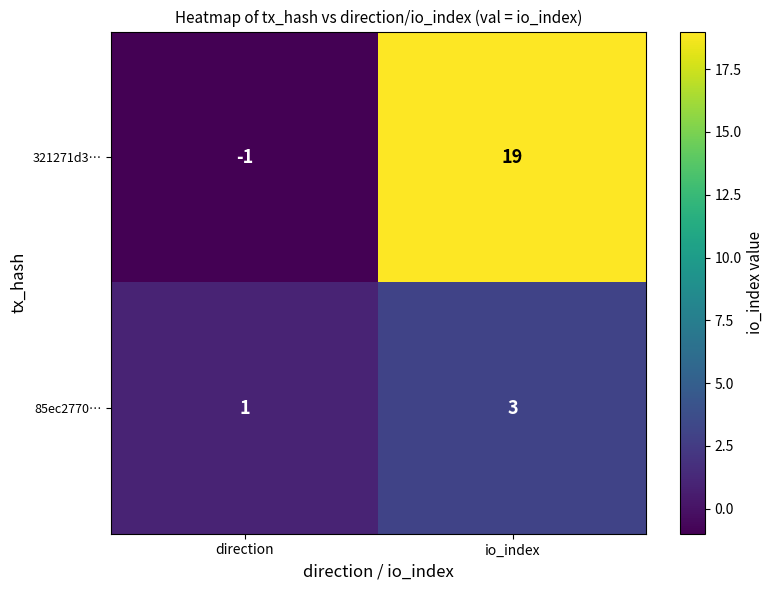

Reading right to left, list all the values displayed in this chart.

321271d3…: io_index=19	direction=-1
85ec2770…: io_index=3	direction=1